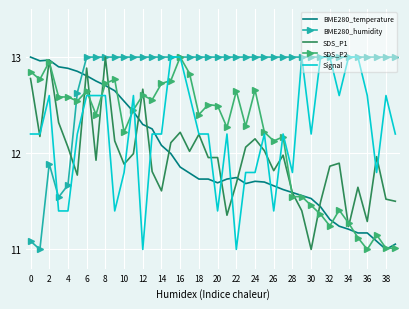

How many values in the BME280_temperature series exceed 11?

39